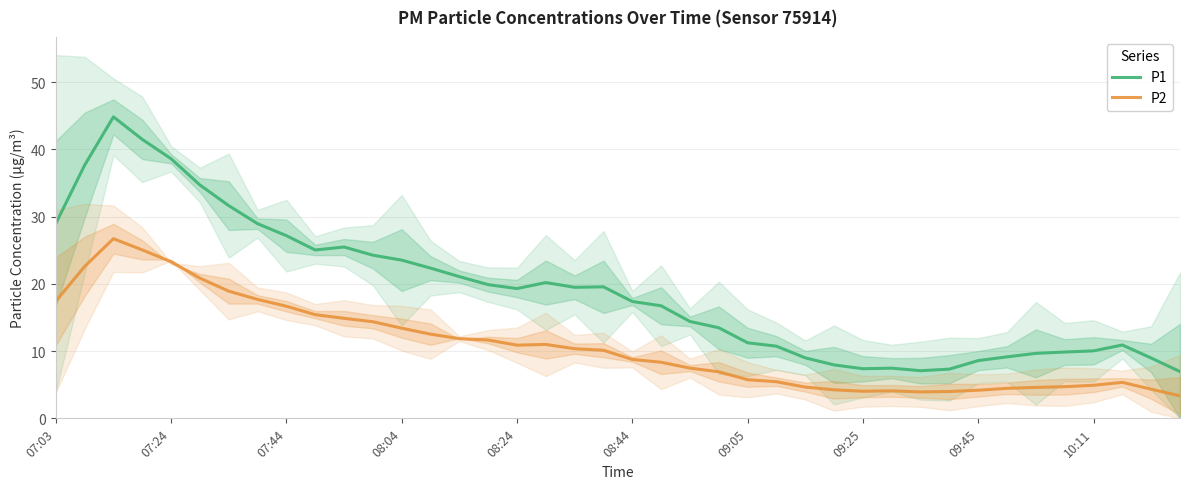

What is the lowest value of the P1 series?

7.0